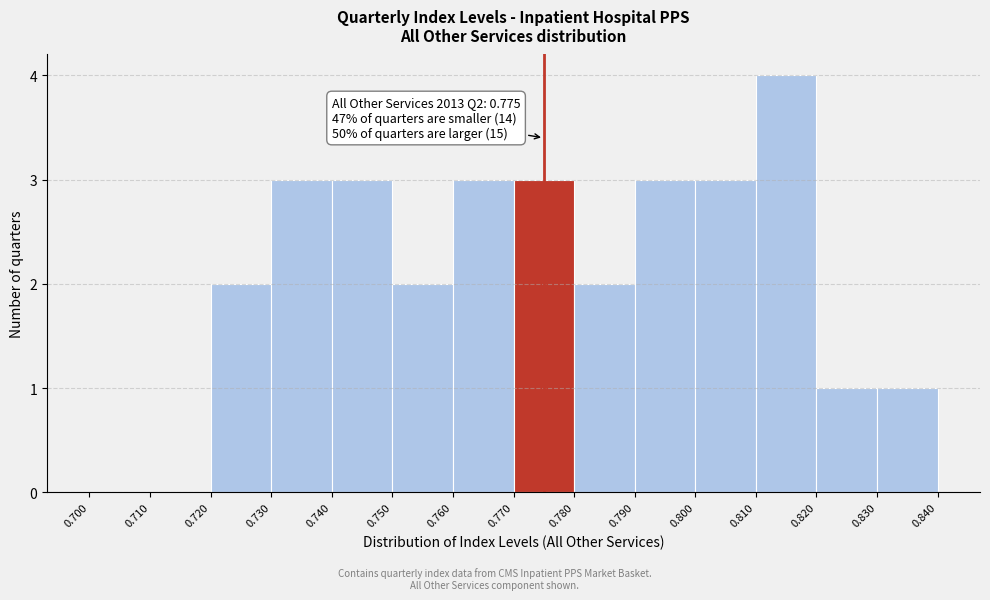

Over which range of the x-axis is the bar tallest?

0.810 to 0.820